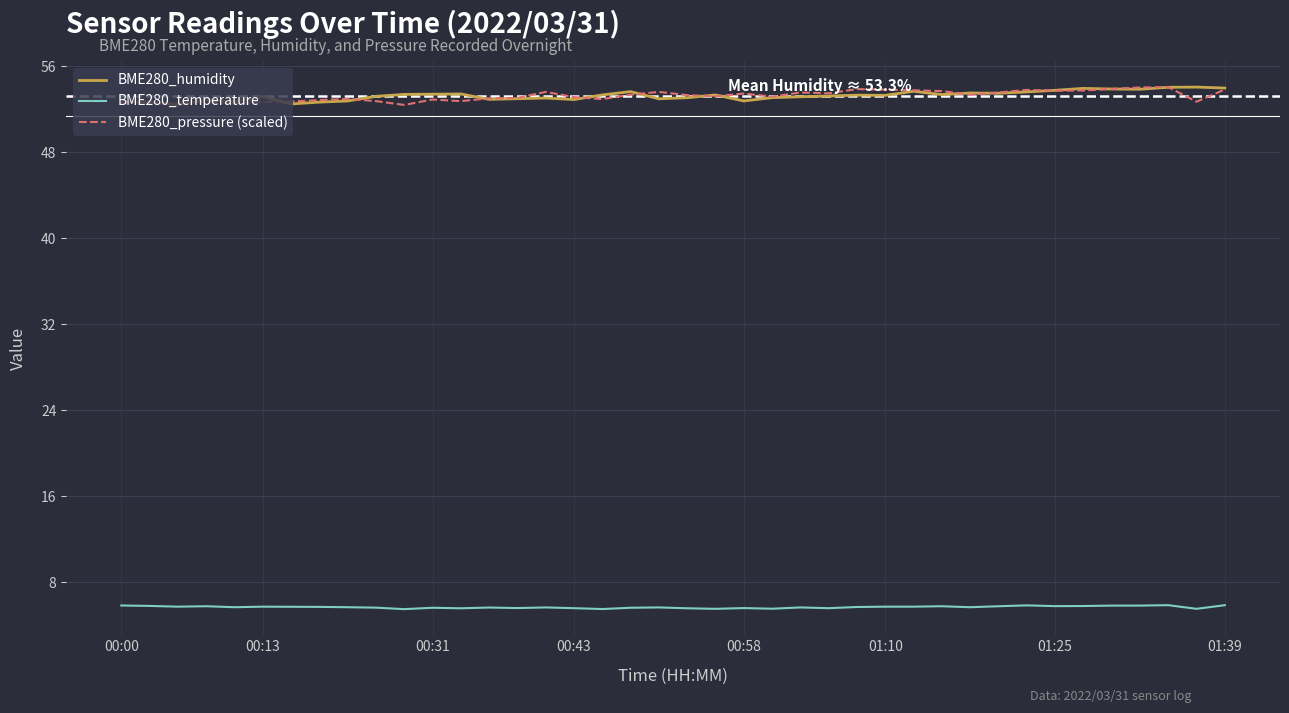

What is the minimum value for BME280_pressure (scaled)?

52.4